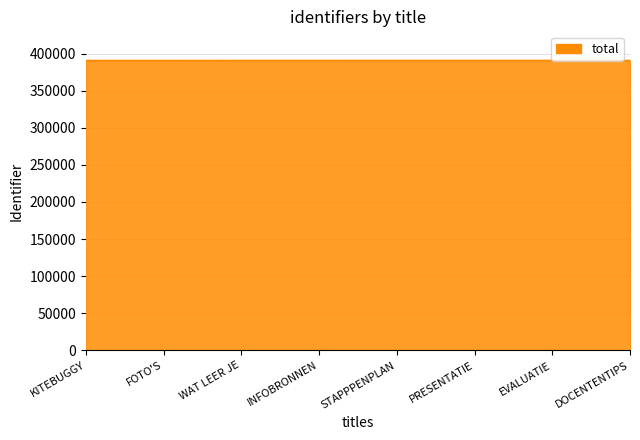

Does the chart have visible grid lines?

Yes